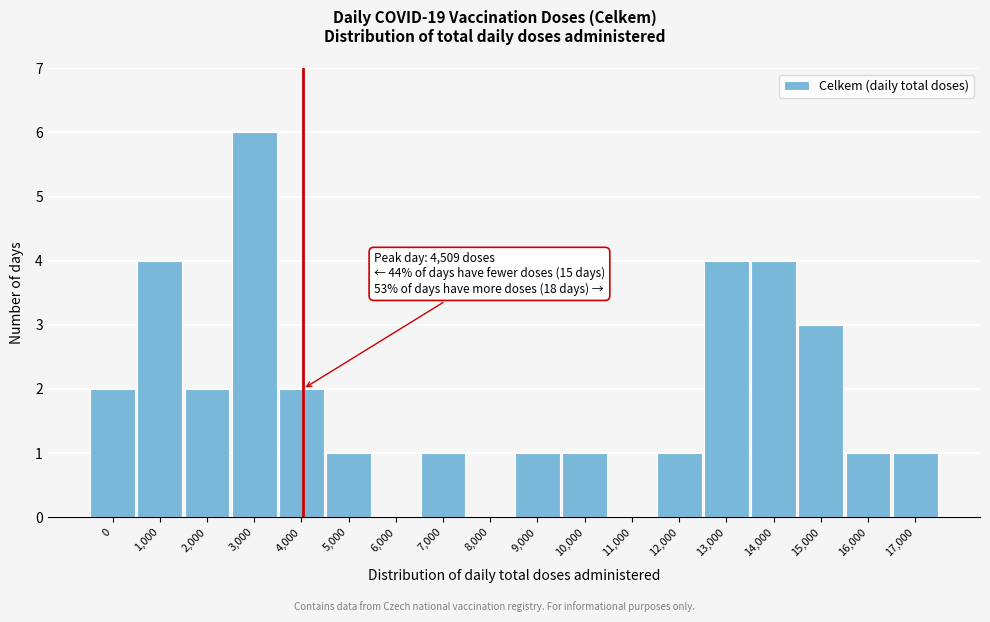

Reading left to right, transcribe all the data shown in this chart.

0=2	1,000=4	2,000=2	3,000=6	4,000=2	5,000=1	6,000=0	7,000=1	8,000=0	9,000=1	10,000=1	11,000=0	12,000=1	13,000=4	14,000=4	15,000=3	16,000=1	17,000=1